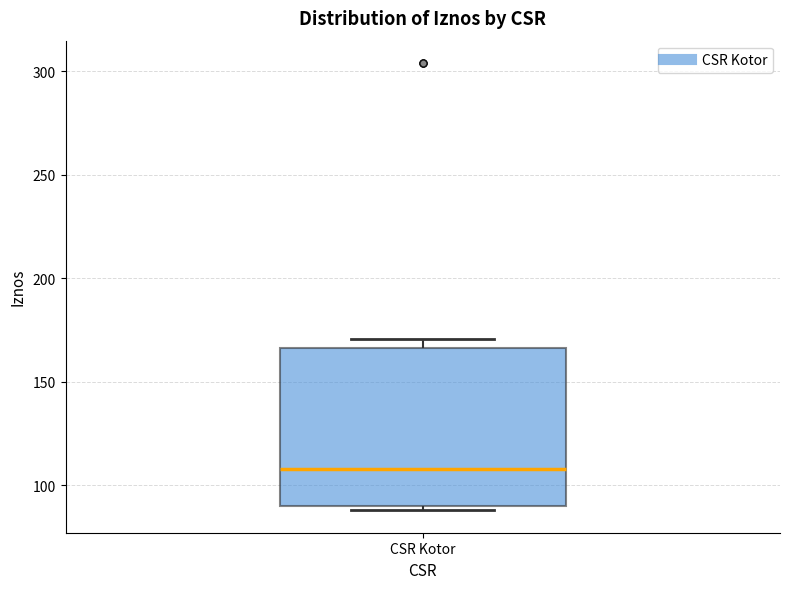

Read this box plot against the y-axis: the position of the median line, the range covered by the box, and the ends of both whiskers. The values are not printed on the chart, so give them approximately, as read against the axis.

median 110, box 90 to 165, whiskers 90 (just below the box's lower edge) to 170